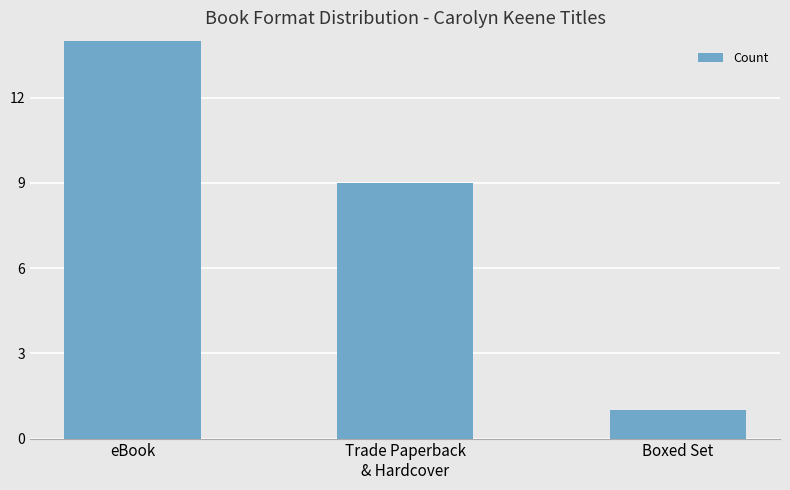

List the labels in order of value, smallest first.

Boxed Set, Trade Paperback
& Hardcover, eBook